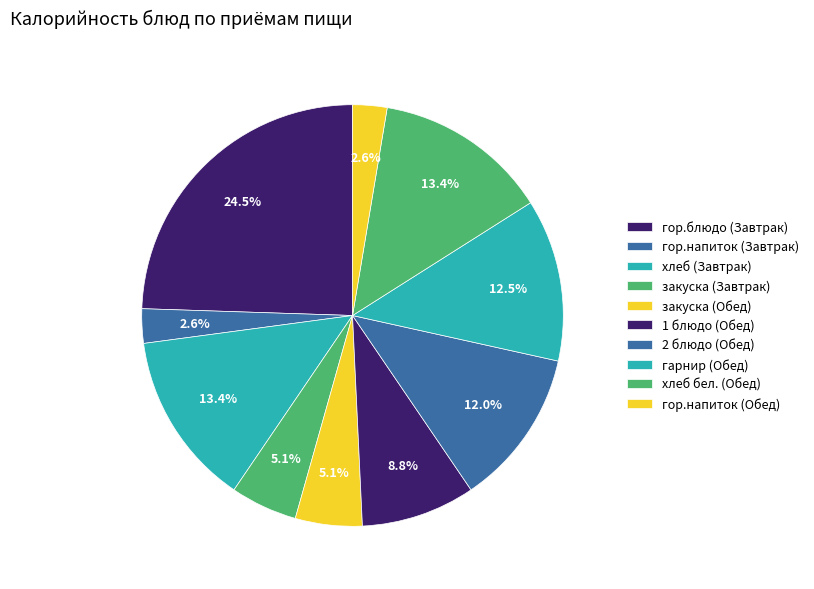

How many slices are in this pie chart?

10